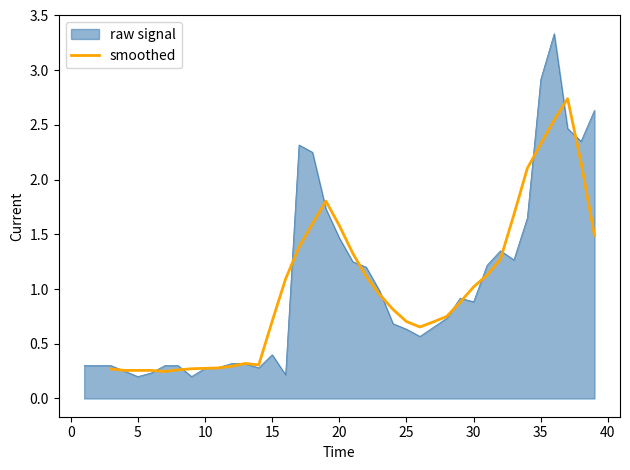

What is the smallest value displayed?

0.2